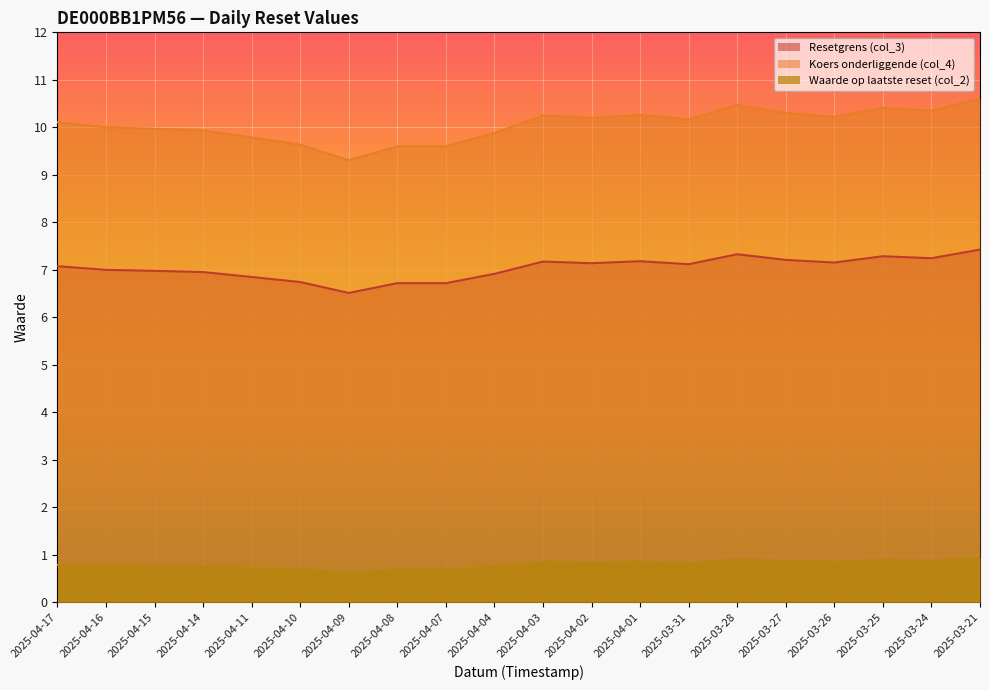

Which series changed the most between 2025-04-08 and 2025-03-21?

Koers onderliggende (col_4)